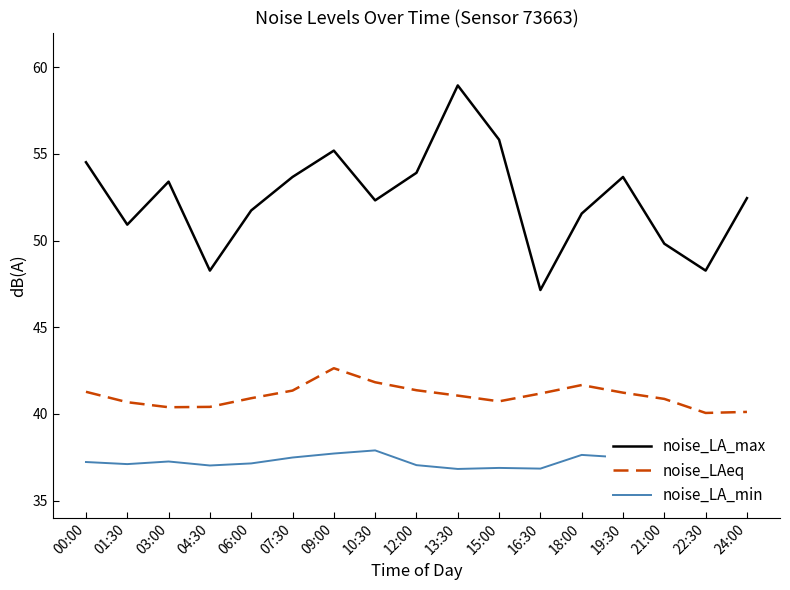

Which series has the largest total across all categories?

noise_LA_max